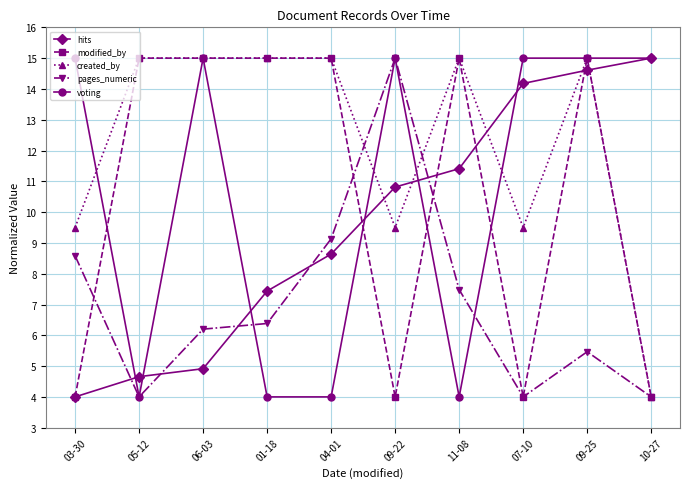

How many series are shown in this chart?

5